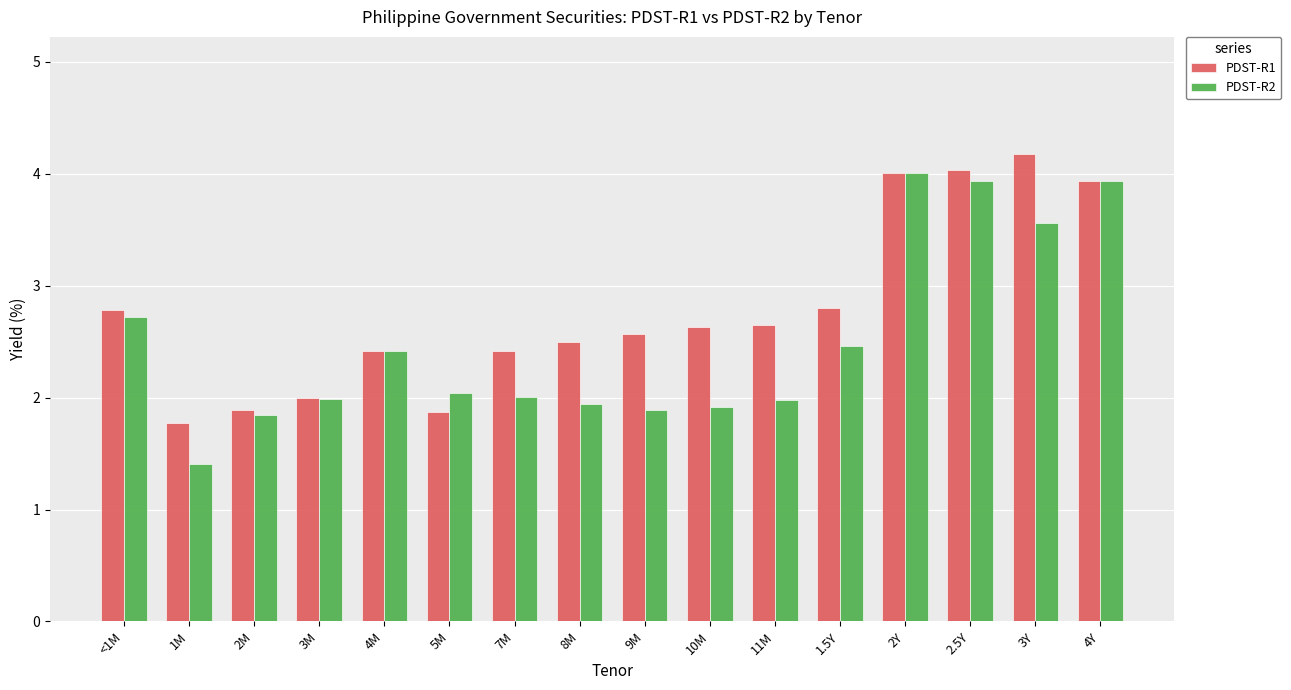

What is the difference between the maximum and minimum values in the PDST-R1 series?

2.4